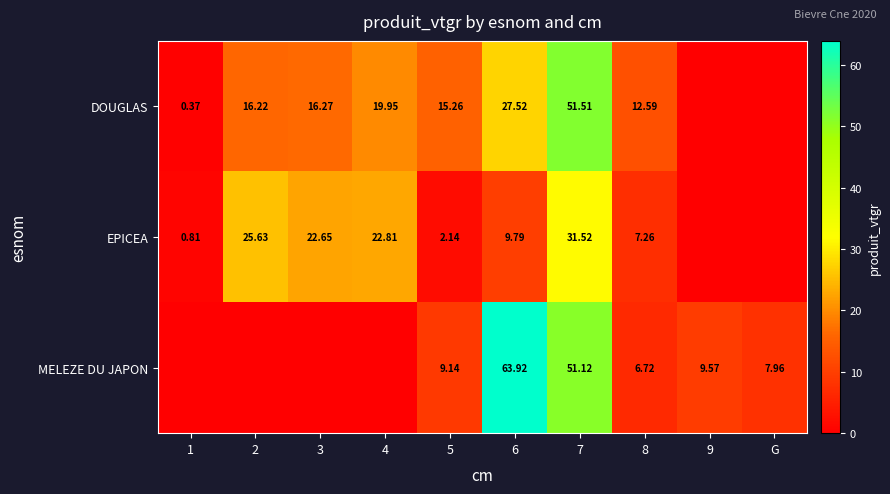

At 7, list the series in order from smallest to largest.

EPICEA, MELEZE DU JAPON, DOUGLAS